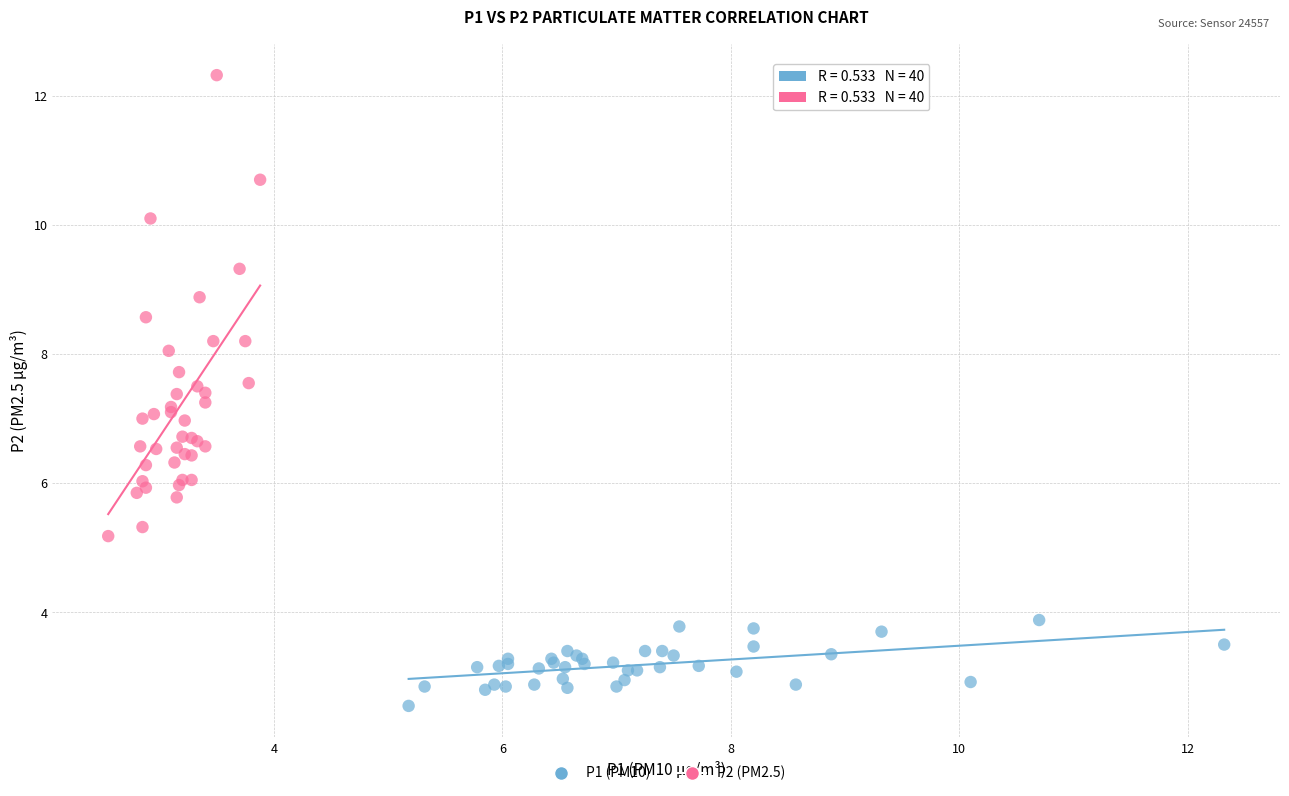

Which series has the widest spread of Y values?

P2 (PM2.5)